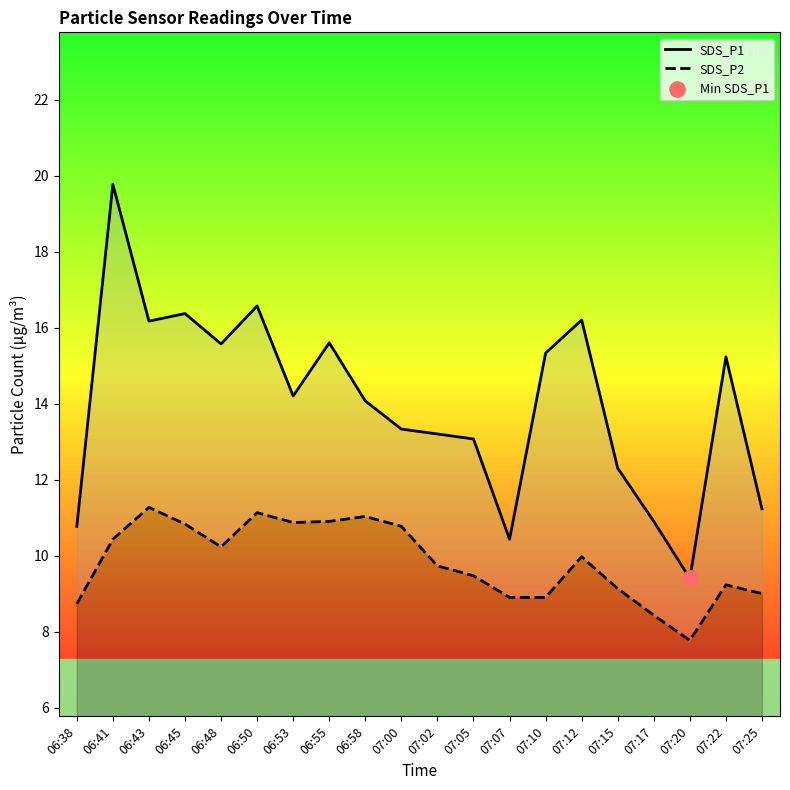

Which series reaches the minimum Y coordinate?

SDS_P2